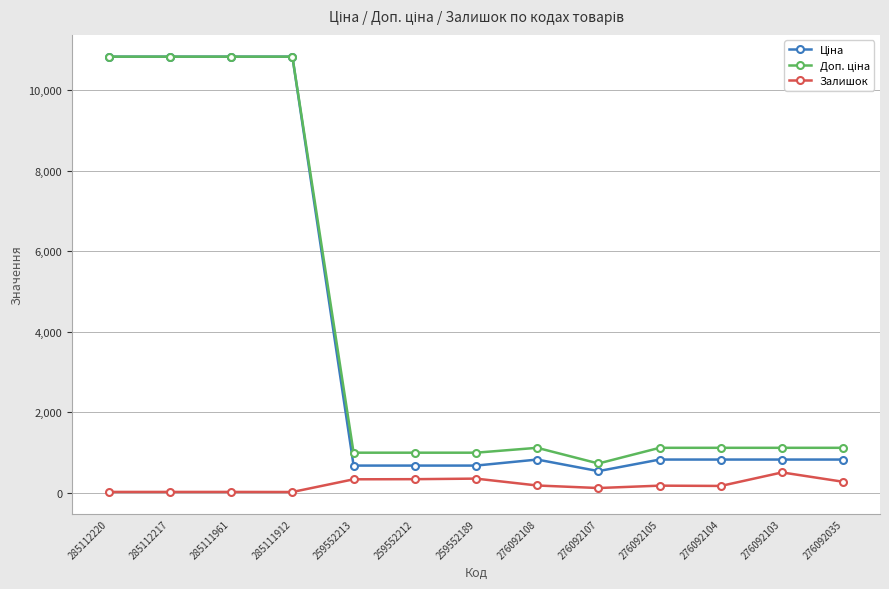

How many values in the Залишок series are below 173?

6